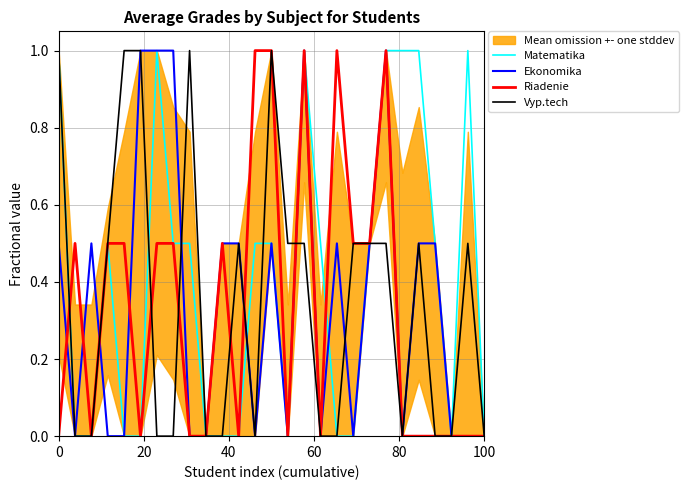

Reading left to right, transcribe all the data shown in this chart.

Matematika: 1.0	0.0	0.0	0.5	0.0	0.0	1.0	0.5	0.5	0.0	0.0	0.0	0.5	0.5	0.0	1.0	0.5	0.0	0.0	0.5	1.0	1.0	1.0	0.5	0.0	1.0	0.0
Ekonomika: 0.5	0.0	0.5	0.0	0.0	1.0	1.0	1.0	0.0	0.0	0.5	0.5	0.0	0.5	0.0	1.0	0.0	0.5	0.0	0.5	1.0	0.0	0.5	0.5	0.0	0.0	0.0
Riadenie: 0.0	0.5	0.0	0.5	0.5	0.0	0.5	0.5	0.0	0.0	0.5	0.0	1.0	1.0	0.0	1.0	0.0	1.0	0.5	0.5	1.0	0.0	0.0	0.0	0.0	0.0	0.0
Vyp.tech: 1.0	0.0	0.0	0.5	1.0	1.0	0.0	0.0	1.0	0.0	0.0	0.5	0.0	1.0	0.5	0.5	0.0	0.0	0.5	0.5	0.5	0.0	0.5	0.0	0.0	0.5	0.0